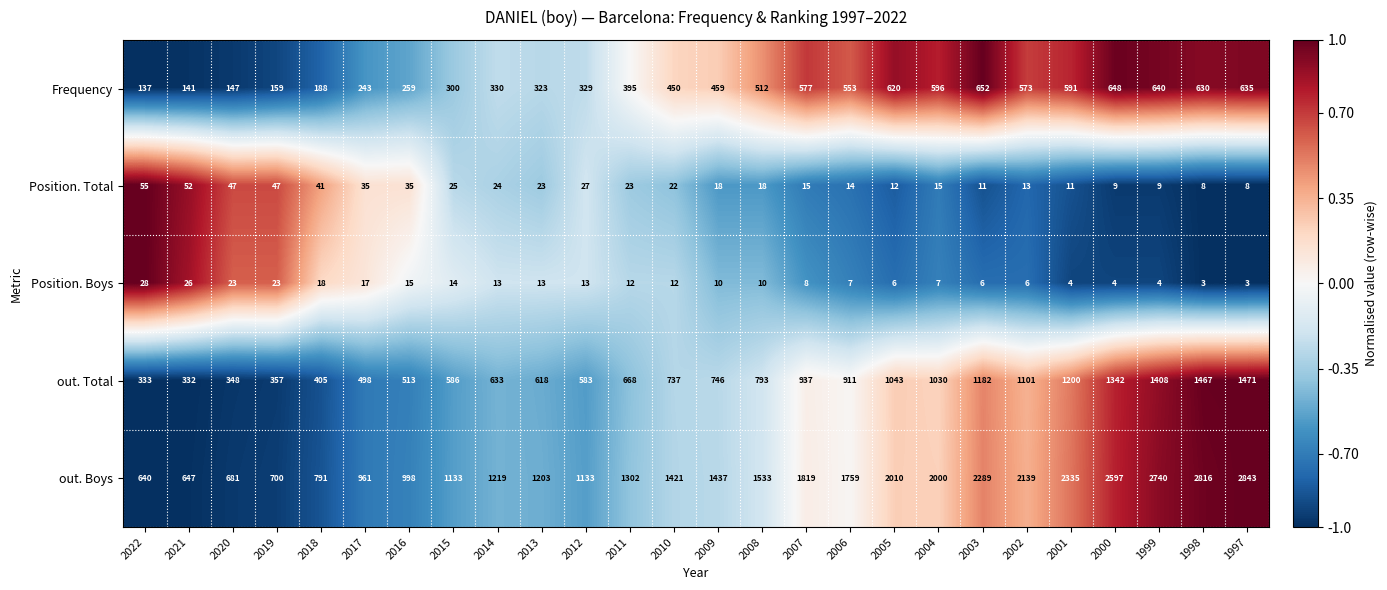

At 2019, list the series in order from largest to smallest.

out. Boys, out. Total, Frequency, Position. Total, Position. Boys